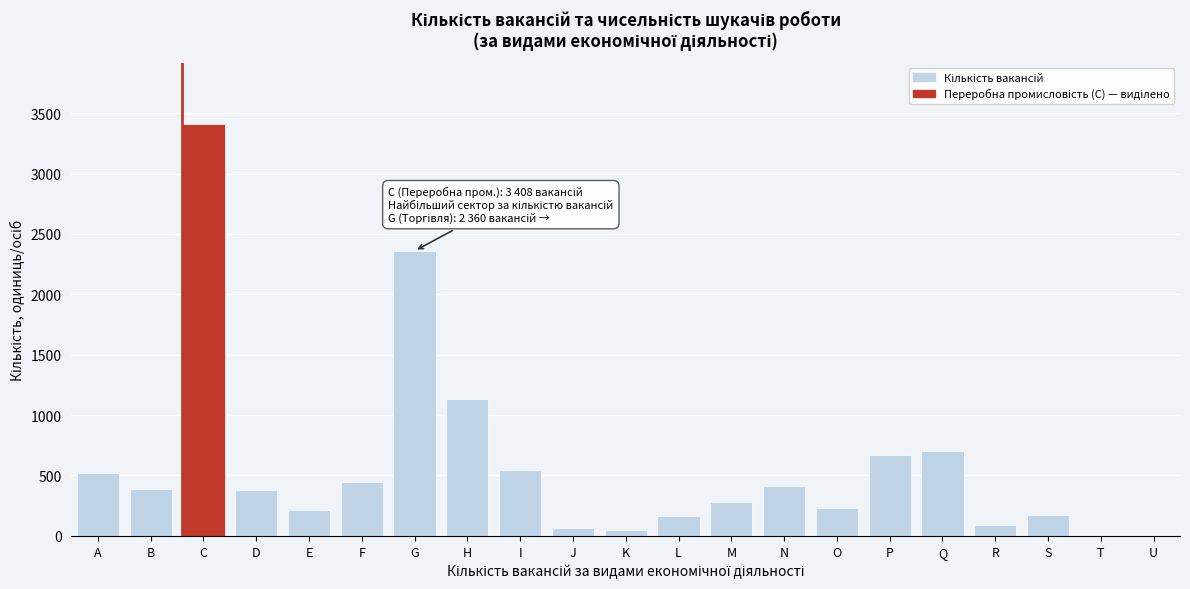

Is it true that the value at T is -1603?

False